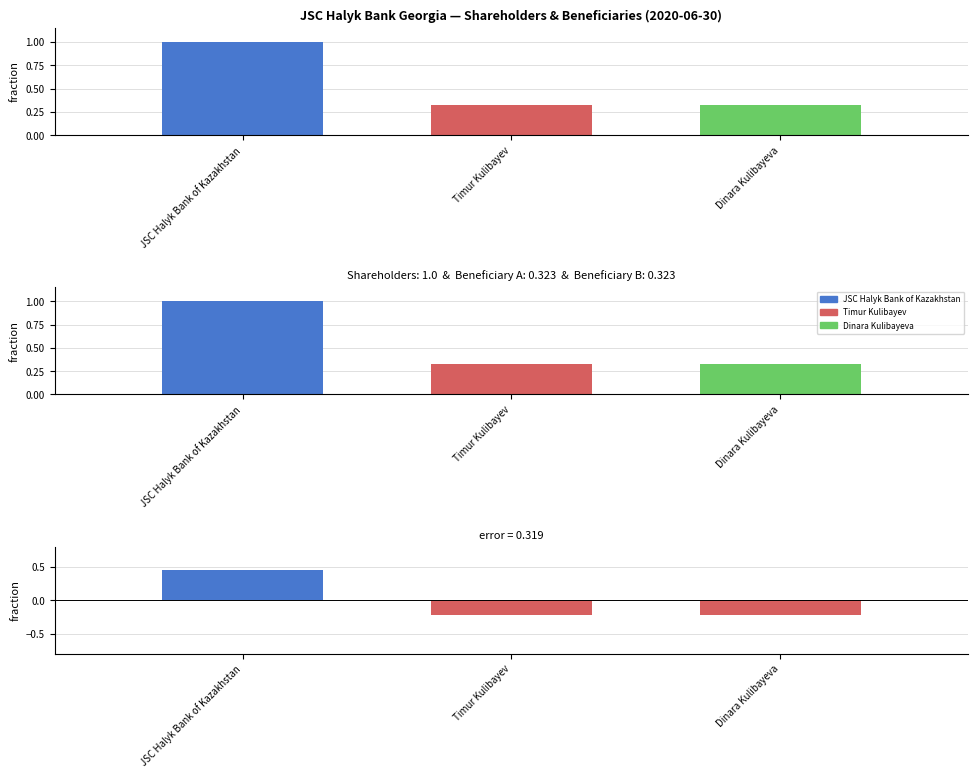

Which category has the lowest value across all series?

Timur Kulibayev